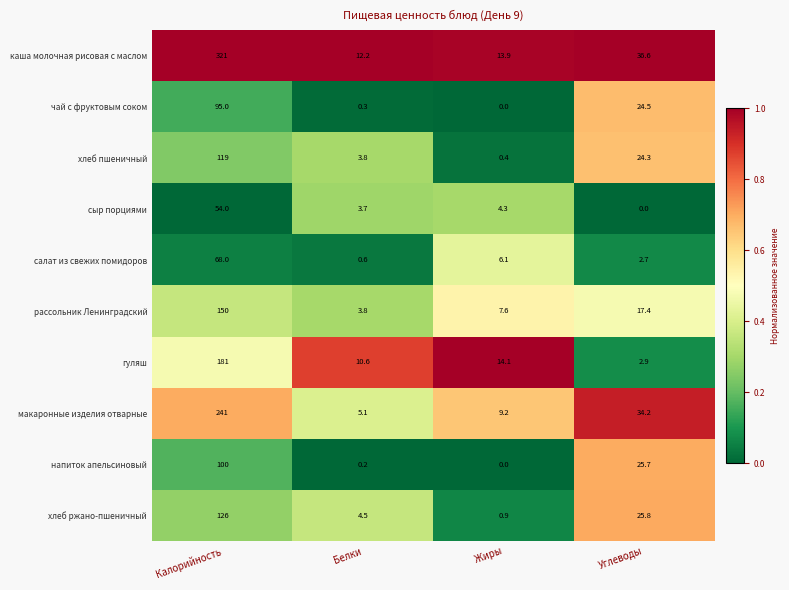

At which category is the sum across all series the highest?

Калорийность